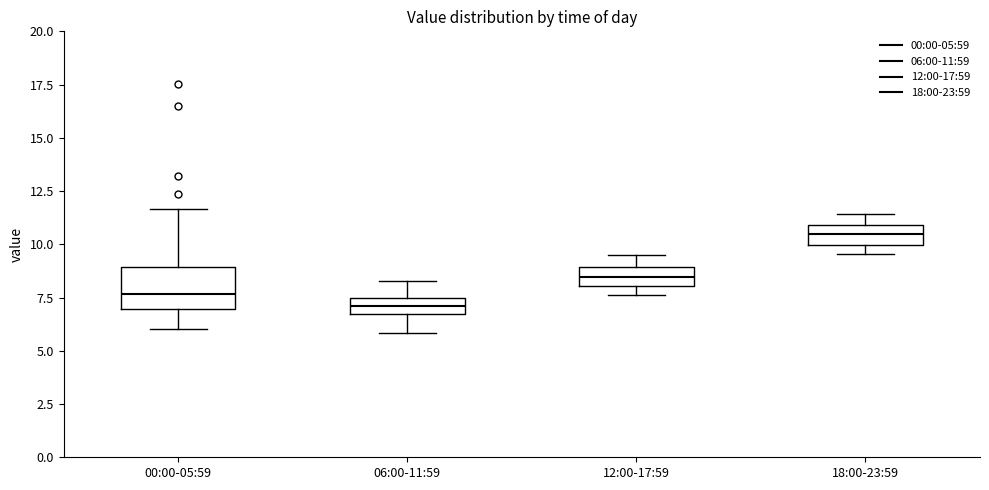

Which box's median line is the highest?

18:00-23:59